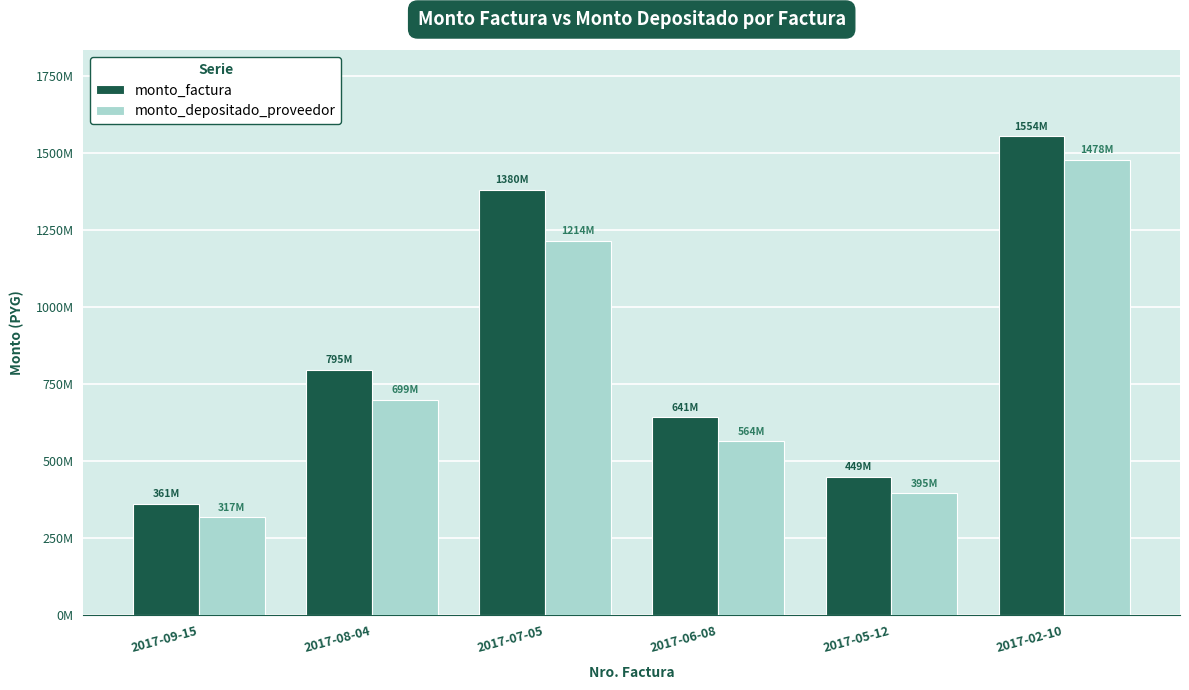

What is the minimum value shown in the chart?

317474297